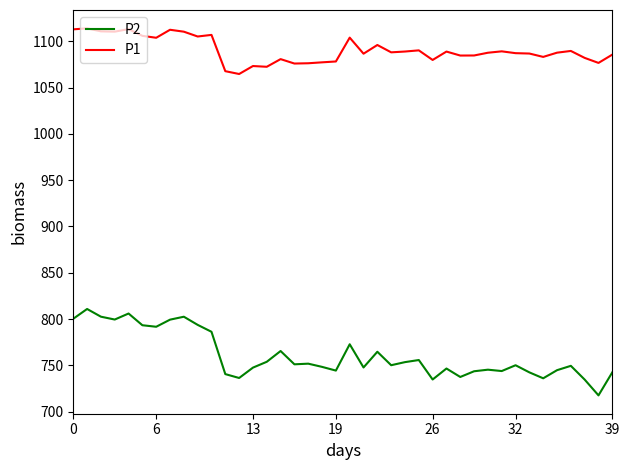

True or false: P2 and P1 intersect in this chart.

False